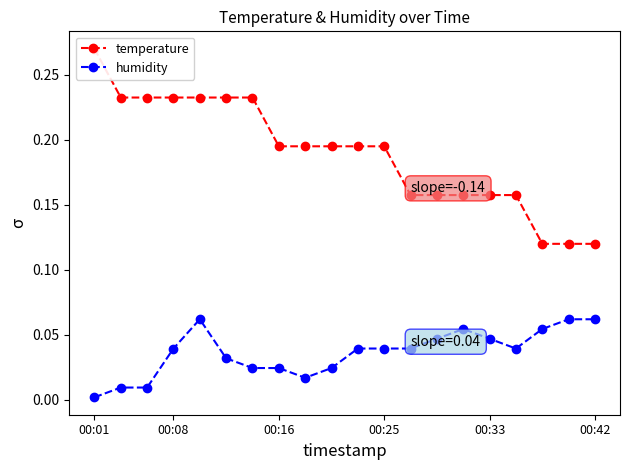

At which label does temperature reach its peak?

00:01